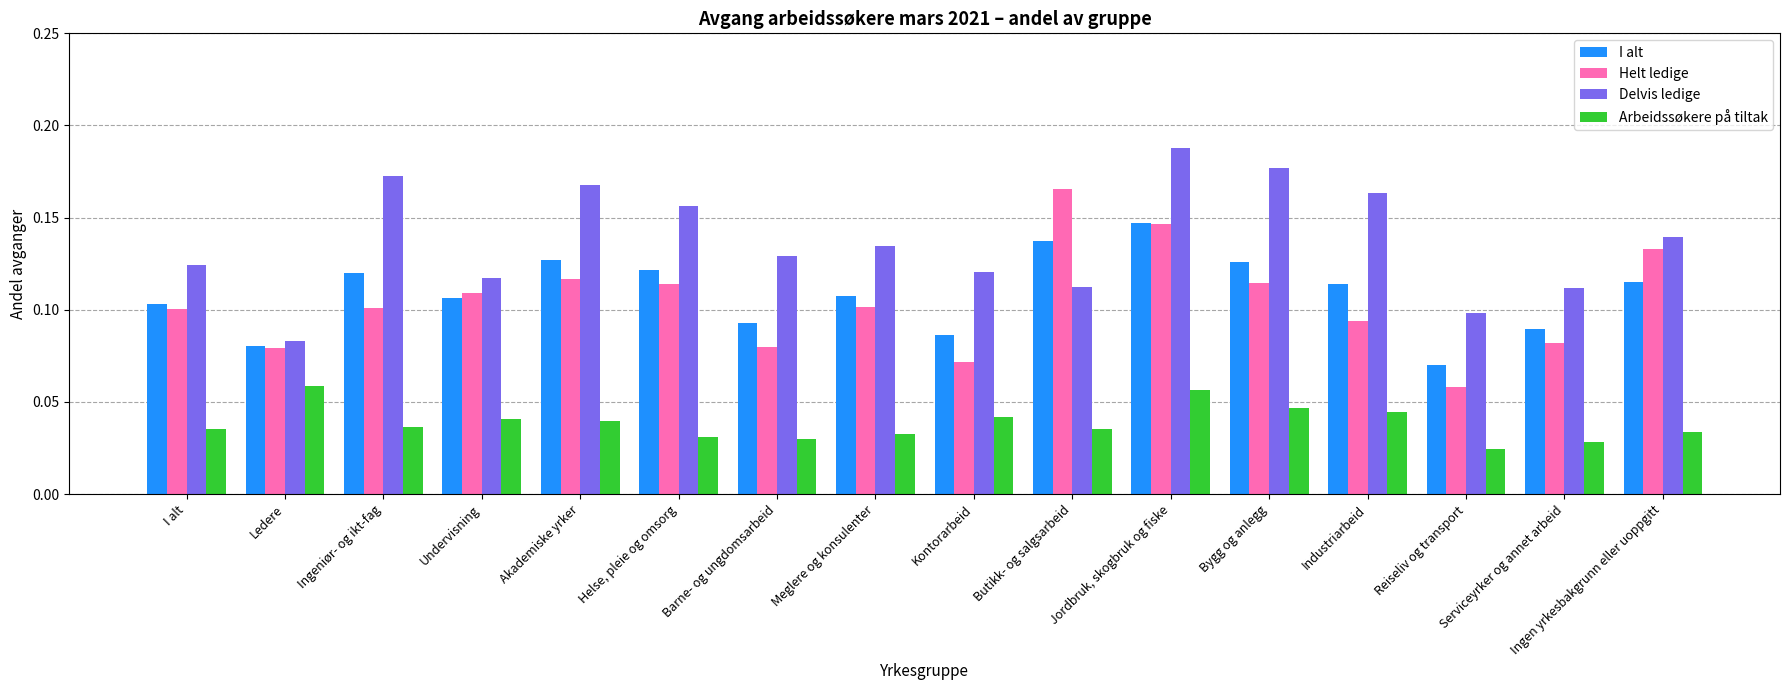

What are all the series names shown in the legend?

I alt, Helt ledige, Delvis ledige, Arbeidssøkere på tiltak